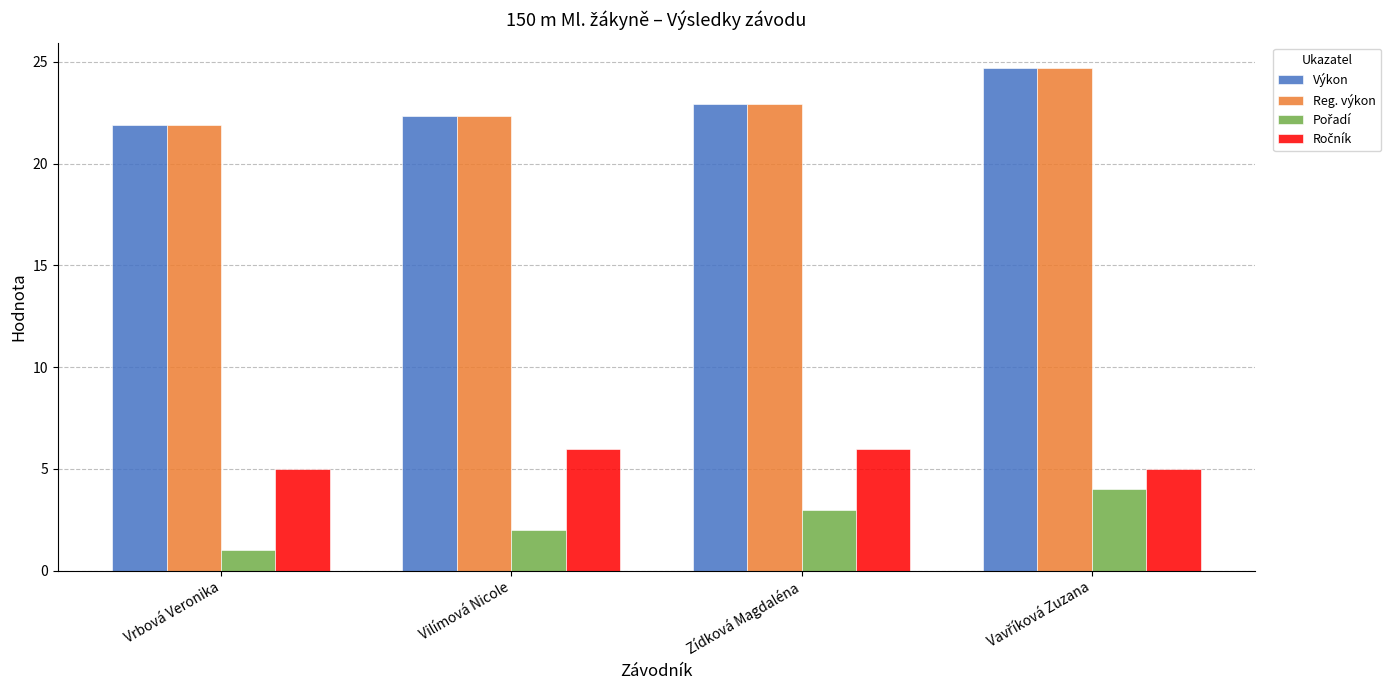

At which category does the chart reach its minimum across all series?

Vrbová Veronika